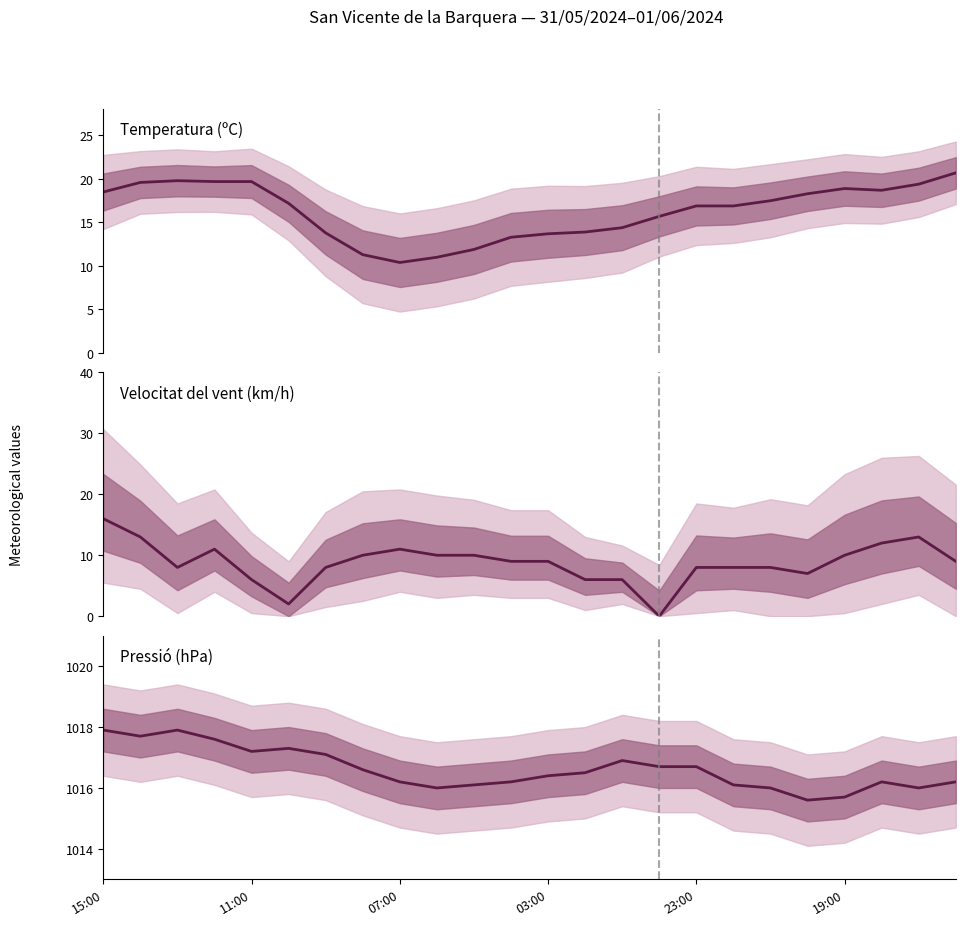

At which label does Temperatura (ºC) reach its peak?

23